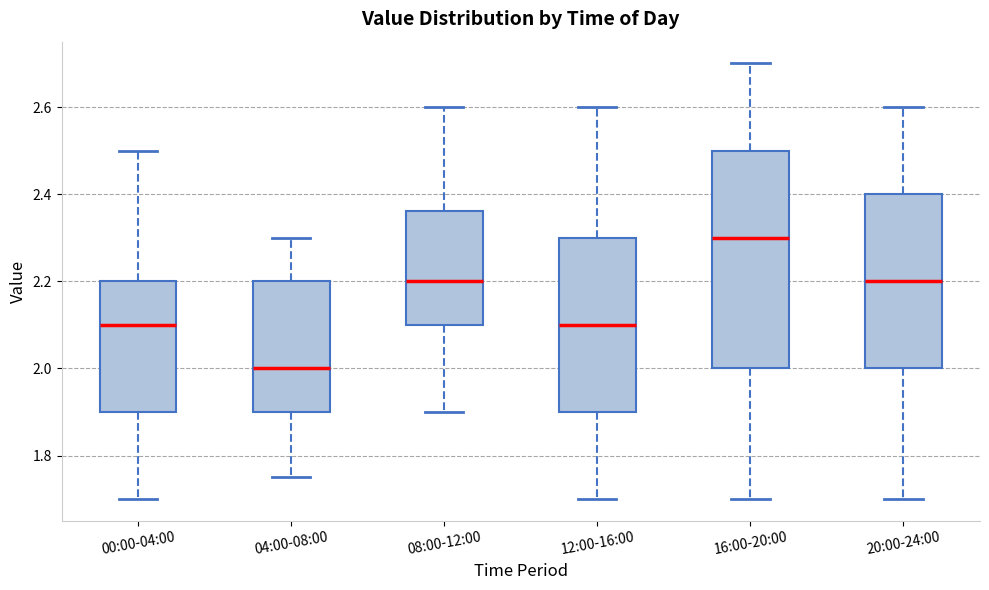

Where does the upper whisker of the box for 00:00-04:00 end on the y-axis? The values are not printed on the chart, so give them approximately, as read against the axis.

2.50